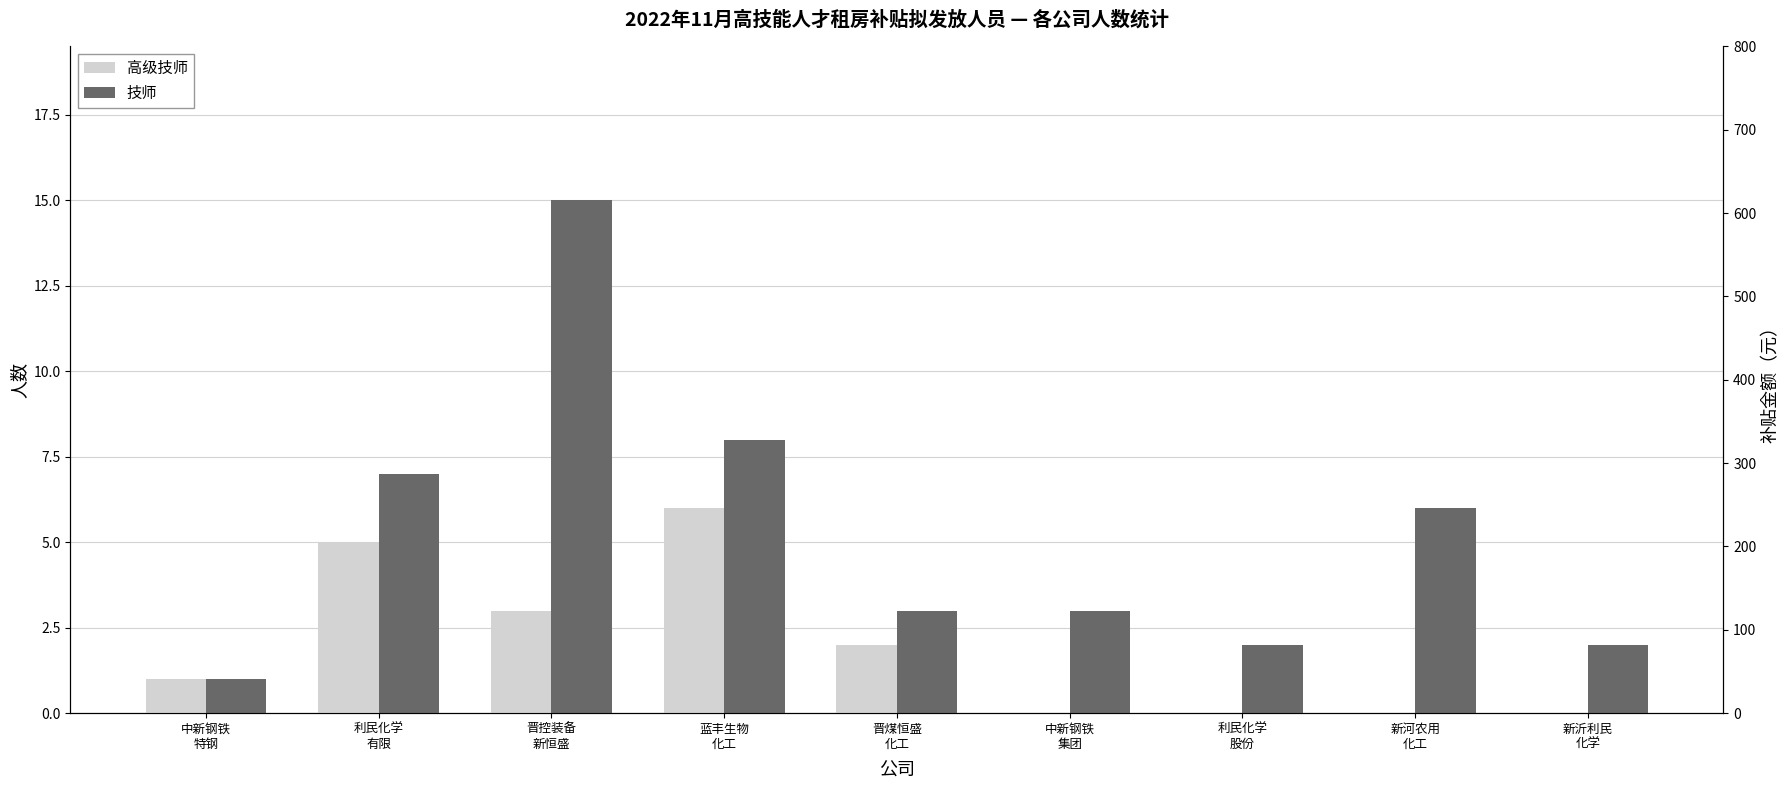

What position from the left is 中新钢铁
特钢?

1